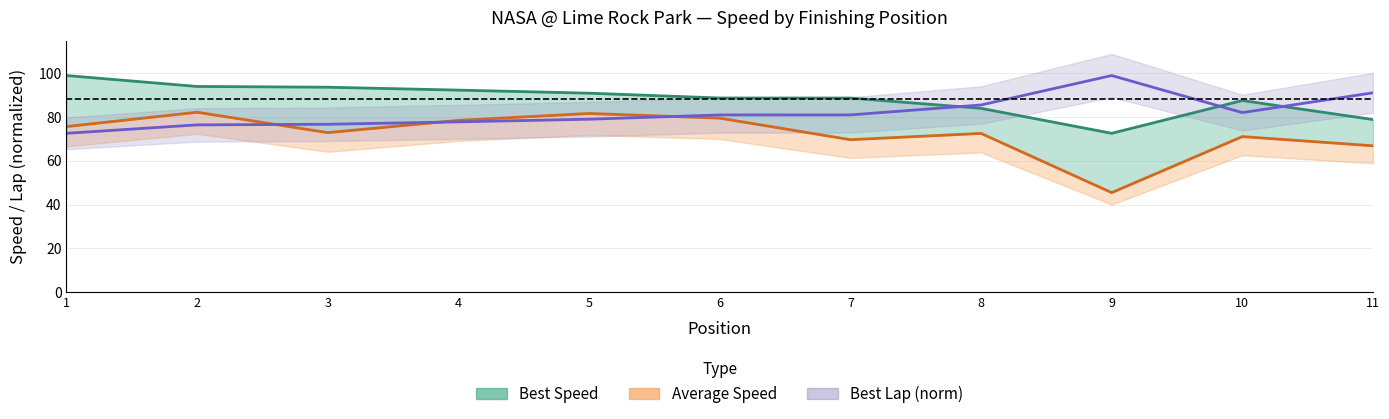

True or false: Average Speed has a value of 99.9 at 10.

False